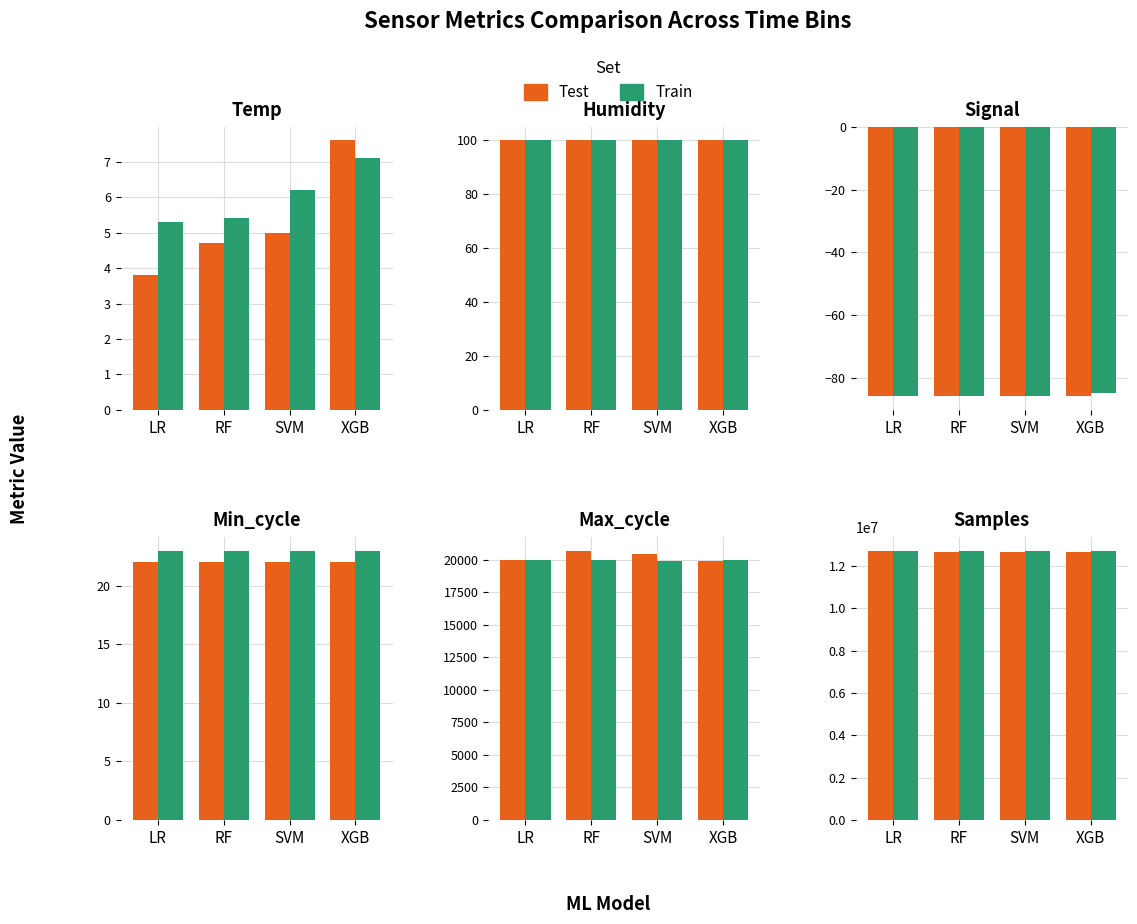

What are all the series names shown in the legend?

Test, Train